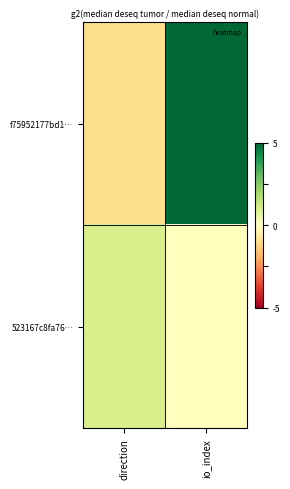

Rank the series by their average value, from lowest to highest.

523167c8fa76…, f75952177bd1…